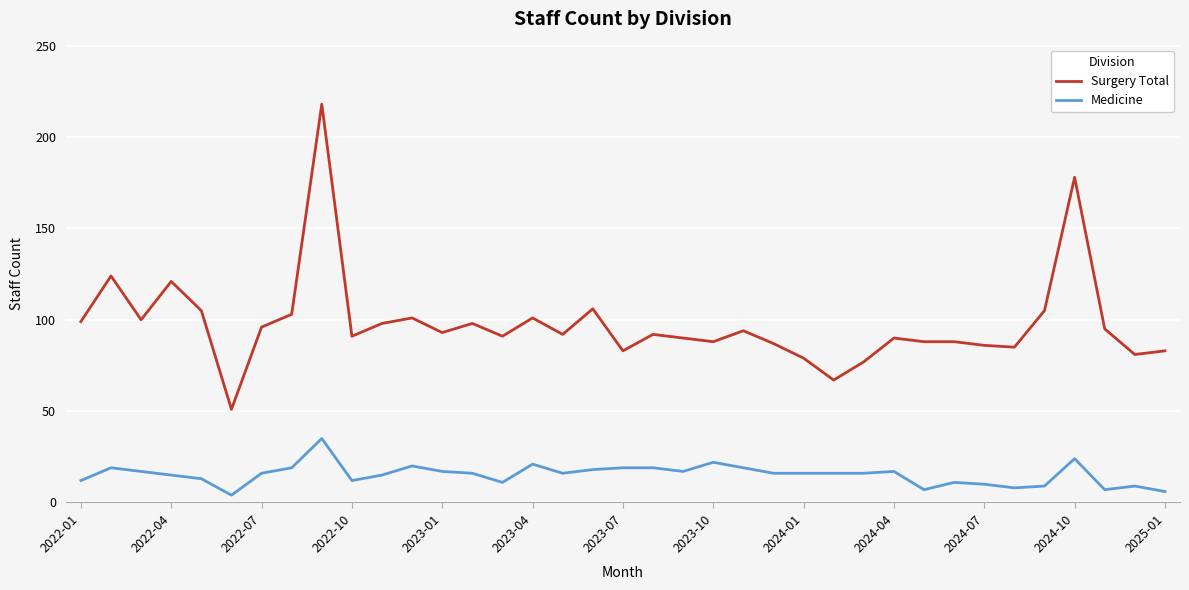

Which series has the largest total across all categories?

Surgery Total